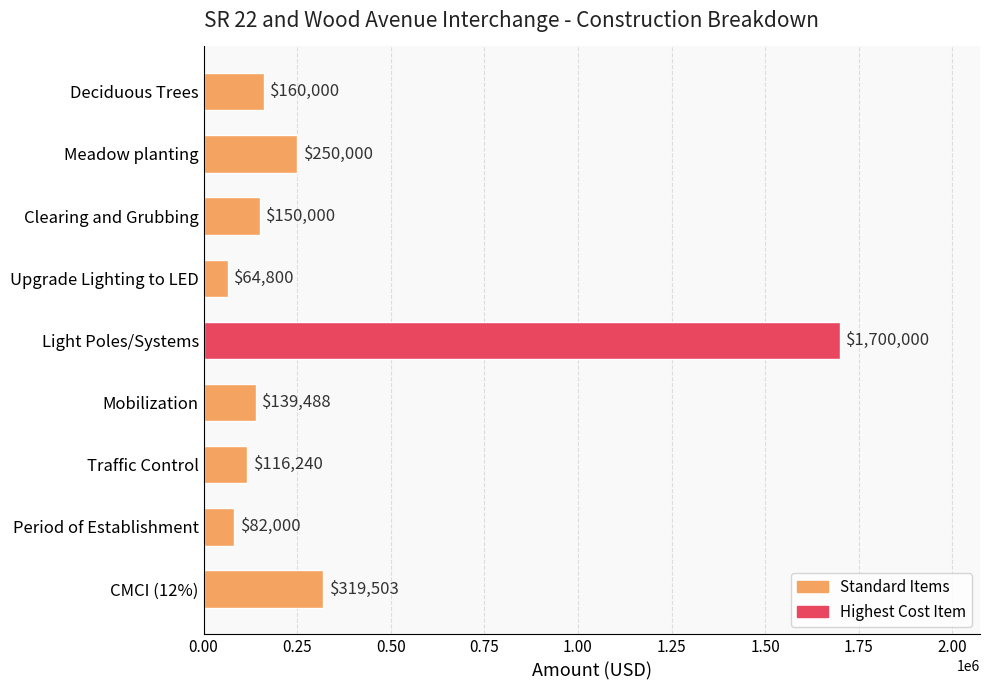

Where is the data nearest to the value 882400?

CMCI (12%)